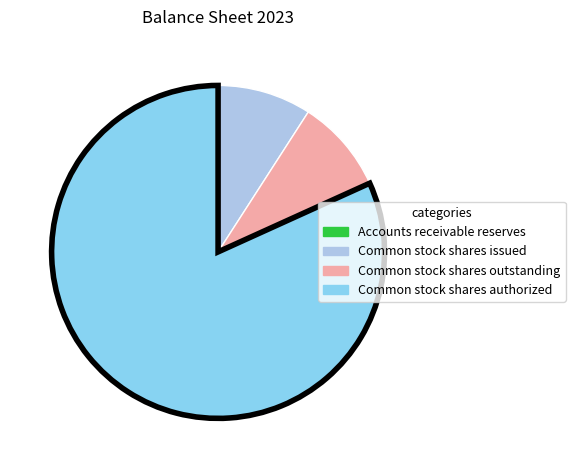

True or false: Common stock shares outstanding accounts for 9% of the total.

True